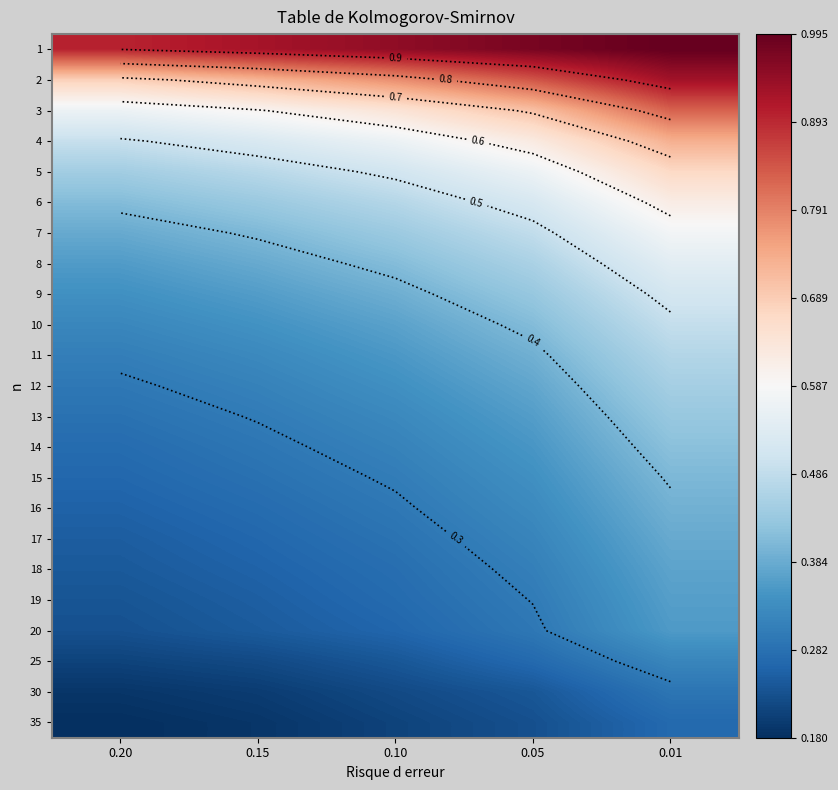

At how many categories does at least one series exceed 0?

5